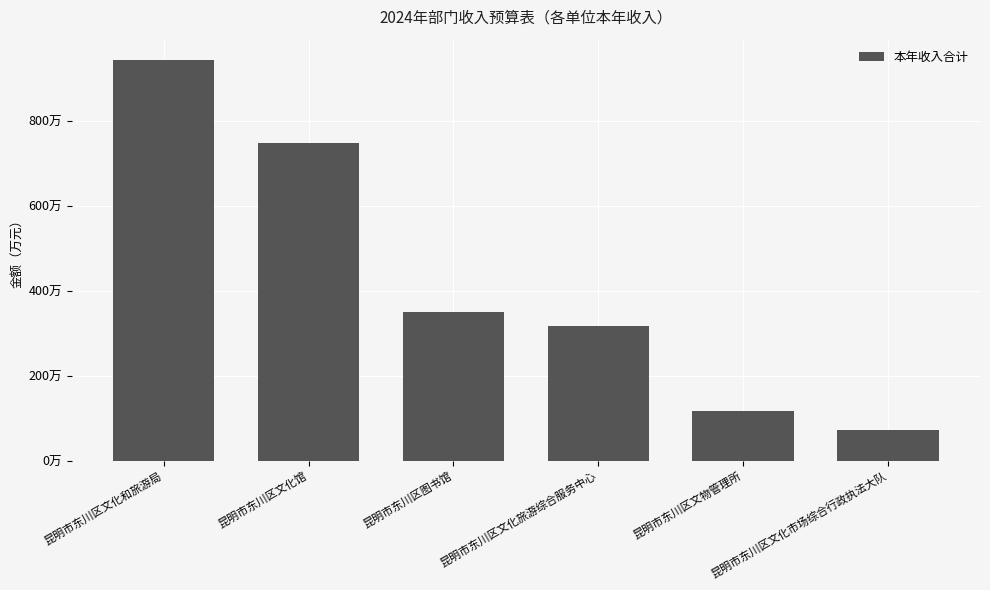

What is the approximate value at 昆明市东川区文化馆?

7477085.8